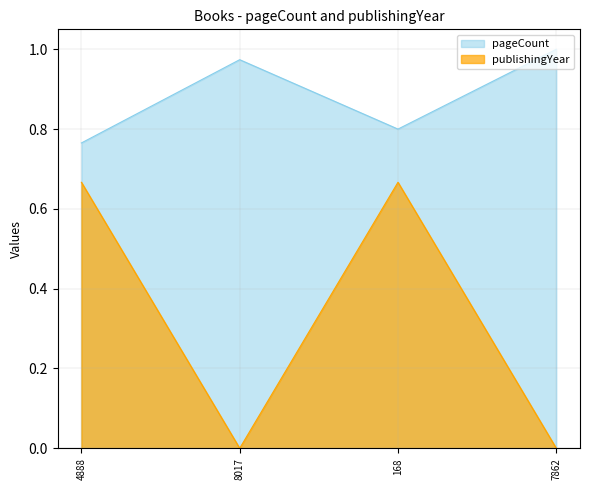

Reading right to left, extract all data points from this chart.

pageCount: 1.0	0.8	1.0	0.8
publishingYear: 0.0	0.7	0.0	0.7